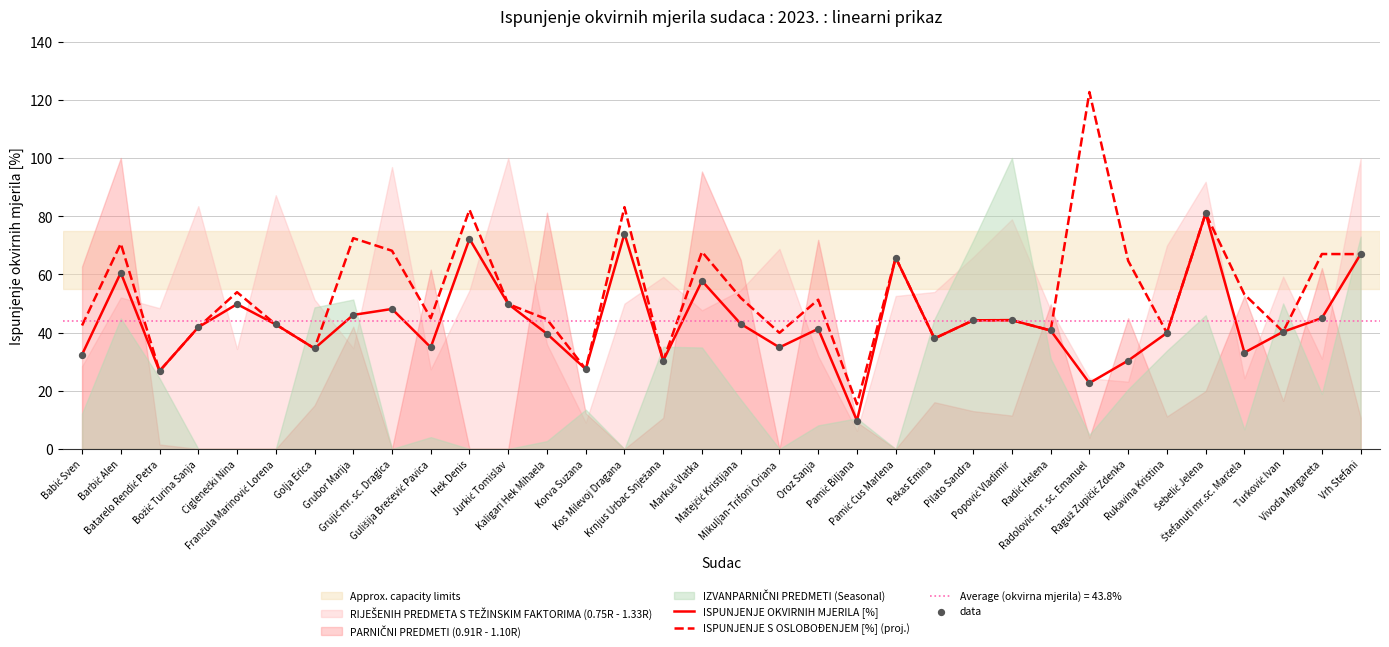

What is the minimum value for ISPUNJENJE OKVIRNIH MJERILA [%]?

9.7